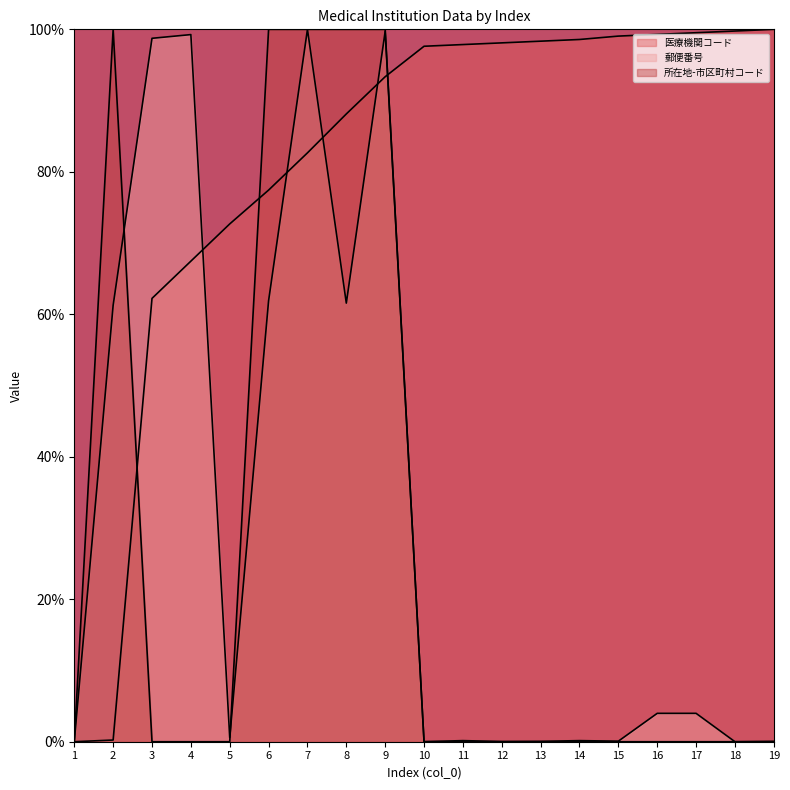

What is the difference between the maximum and minimum values in the 医療機関コード series?

100.0